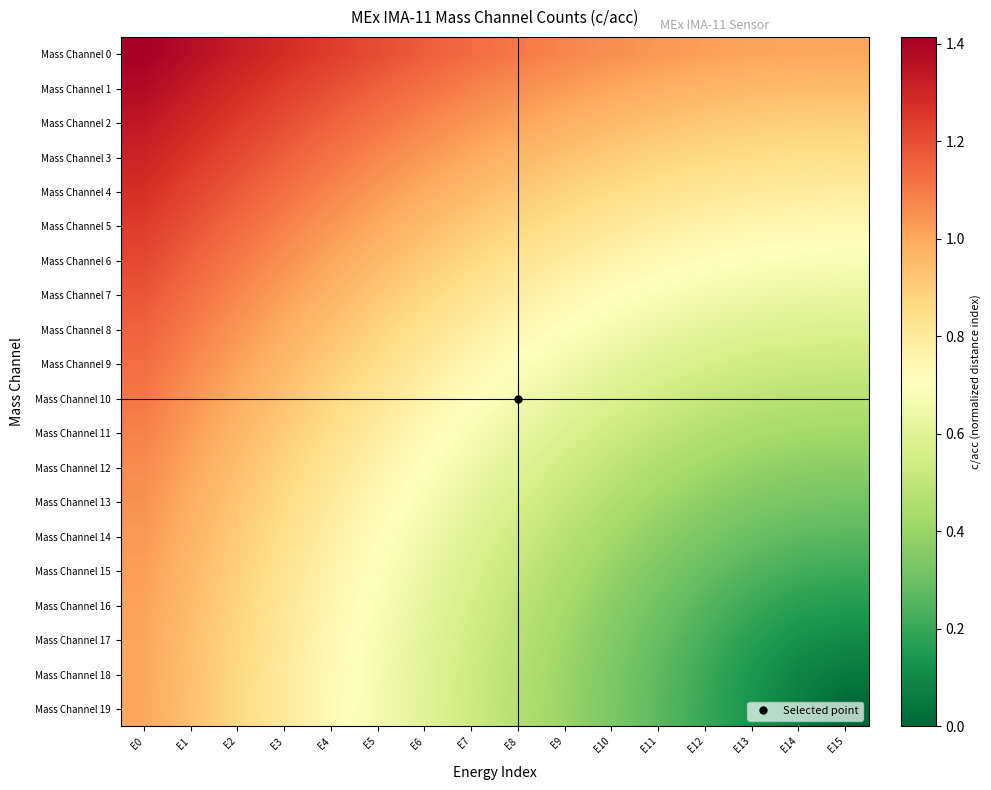

Reading left to right, list all the values displayed in this chart.

Mass Channel 0: E0=1.4	E1=1.4	E2=1.3	E3=1.3	E4=1.2	E5=1.2	E6=1.2	E7=1.1	E8=1.1	E9=1.1	E10=1.1	E11=1.0	E12=1.0	E13=1.0	E14=1.0	E15=1.0
Mass Channel 1: E0=1.4	E1=1.3	E2=1.3	E3=1.2	E4=1.2	E5=1.2	E6=1.1	E7=1.1	E8=1.1	E9=1.0	E10=1.0	E11=1.0	E12=1.0	E13=1.0	E14=0.9	E15=0.9
Mass Channel 2: E0=1.3	E1=1.3	E2=1.2	E3=1.2	E4=1.2	E5=1.1	E6=1.1	E7=1.0	E8=1.0	E9=1.0	E10=1.0	E11=0.9	E12=0.9	E13=0.9	E14=0.9	E15=0.9
Mass Channel 3: E0=1.3	E1=1.3	E2=1.2	E3=1.2	E4=1.1	E5=1.1	E6=1.0	E7=1.0	E8=1.0	E9=0.9	E10=0.9	E11=0.9	E12=0.9	E13=0.9	E14=0.8	E15=0.8
Mass Channel 4: E0=1.3	E1=1.2	E2=1.2	E3=1.1	E4=1.1	E5=1.0	E6=1.0	E7=1.0	E8=0.9	E9=0.9	E10=0.9	E11=0.8	E12=0.8	E13=0.8	E14=0.8	E15=0.8
Mass Channel 5: E0=1.2	E1=1.2	E2=1.1	E3=1.1	E4=1.0	E5=1.0	E6=1.0	E7=0.9	E8=0.9	E9=0.8	E10=0.8	E11=0.8	E12=0.8	E13=0.7	E14=0.7	E15=0.7
Mass Channel 6: E0=1.2	E1=1.2	E2=1.1	E3=1.1	E4=1.0	E5=1.0	E6=0.9	E7=0.9	E8=0.8	E9=0.8	E10=0.8	E11=0.7	E12=0.7	E13=0.7	E14=0.7	E15=0.7
Mass Channel 7: E0=1.2	E1=1.1	E2=1.1	E3=1.0	E4=1.0	E5=0.9	E6=0.9	E7=0.8	E8=0.8	E9=0.7	E10=0.7	E11=0.7	E12=0.7	E13=0.6	E14=0.6	E15=0.6
Mass Channel 8: E0=1.2	E1=1.1	E2=1.0	E3=1.0	E4=0.9	E5=0.9	E6=0.8	E7=0.8	E8=0.7	E9=0.7	E10=0.7	E11=0.6	E12=0.6	E13=0.6	E14=0.6	E15=0.6
Mass Channel 9: E0=1.1	E1=1.1	E2=1.0	E3=1.0	E4=0.9	E5=0.8	E6=0.8	E7=0.7	E8=0.7	E9=0.7	E10=0.6	E11=0.6	E12=0.6	E13=0.5	E14=0.5	E15=0.5
Mass Channel 10: E0=1.1	E1=1.0	E2=1.0	E3=0.9	E4=0.9	E5=0.8	E6=0.8	E7=0.7	E8=0.7	E9=0.6	E10=0.6	E11=0.5	E12=0.5	E13=0.5	E14=0.5	E15=0.5
Mass Channel 11: E0=1.1	E1=1.0	E2=1.0	E3=0.9	E4=0.8	E5=0.8	E6=0.7	E7=0.7	E8=0.6	E9=0.6	E10=0.5	E11=0.5	E12=0.5	E13=0.4	E14=0.4	E15=0.4
Mass Channel 12: E0=1.1	E1=1.0	E2=0.9	E3=0.9	E4=0.8	E5=0.8	E6=0.7	E7=0.6	E8=0.6	E9=0.5	E10=0.5	E11=0.5	E12=0.4	E13=0.4	E14=0.4	E15=0.4
Mass Channel 13: E0=1.0	E1=1.0	E2=0.9	E3=0.9	E4=0.8	E5=0.7	E6=0.7	E7=0.6	E8=0.6	E9=0.5	E10=0.5	E11=0.4	E12=0.4	E13=0.3	E14=0.3	E15=0.3
Mass Channel 14: E0=1.0	E1=1.0	E2=0.9	E3=0.8	E4=0.8	E5=0.7	E6=0.7	E7=0.6	E8=0.5	E9=0.5	E10=0.4	E11=0.4	E12=0.3	E13=0.3	E14=0.3	E15=0.3
Mass Channel 15: E0=1.0	E1=1.0	E2=0.9	E3=0.8	E4=0.8	E5=0.7	E6=0.6	E7=0.6	E8=0.5	E9=0.5	E10=0.4	E11=0.3	E12=0.3	E13=0.2	E14=0.2	E15=0.2
Mass Channel 16: E0=1.0	E1=0.9	E2=0.9	E3=0.8	E4=0.8	E5=0.7	E6=0.6	E7=0.6	E8=0.5	E9=0.4	E10=0.4	E11=0.3	E12=0.3	E13=0.2	E14=0.2	E15=0.2
Mass Channel 17: E0=1.0	E1=0.9	E2=0.9	E3=0.8	E4=0.7	E5=0.7	E6=0.6	E7=0.5	E8=0.5	E9=0.4	E10=0.3	E11=0.3	E12=0.2	E13=0.2	E14=0.1	E15=0.1
Mass Channel 18: E0=1.0	E1=0.9	E2=0.9	E3=0.8	E4=0.7	E5=0.7	E6=0.6	E7=0.5	E8=0.5	E9=0.4	E10=0.3	E11=0.3	E12=0.2	E13=0.1	E14=0.1	E15=0.1
Mass Channel 19: E0=1.0	E1=0.9	E2=0.9	E3=0.8	E4=0.7	E5=0.7	E6=0.6	E7=0.5	E8=0.5	E9=0.4	E10=0.3	E11=0.3	E12=0.2	E13=0.1	E14=0.1	E15=0.0